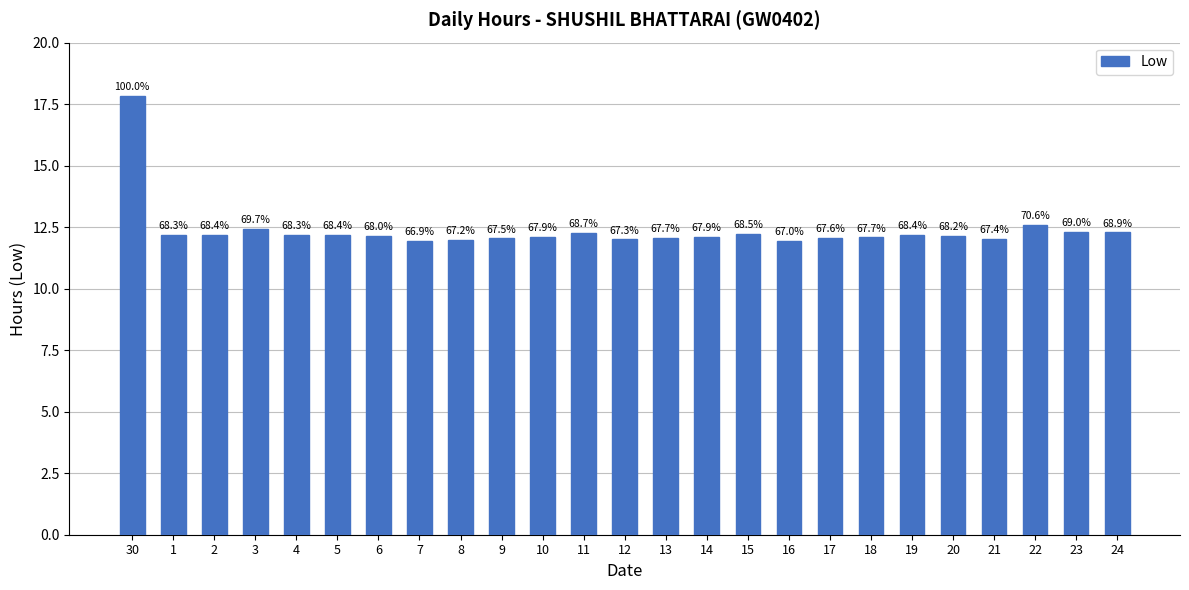

Between 12 and 17, which is larger?

17